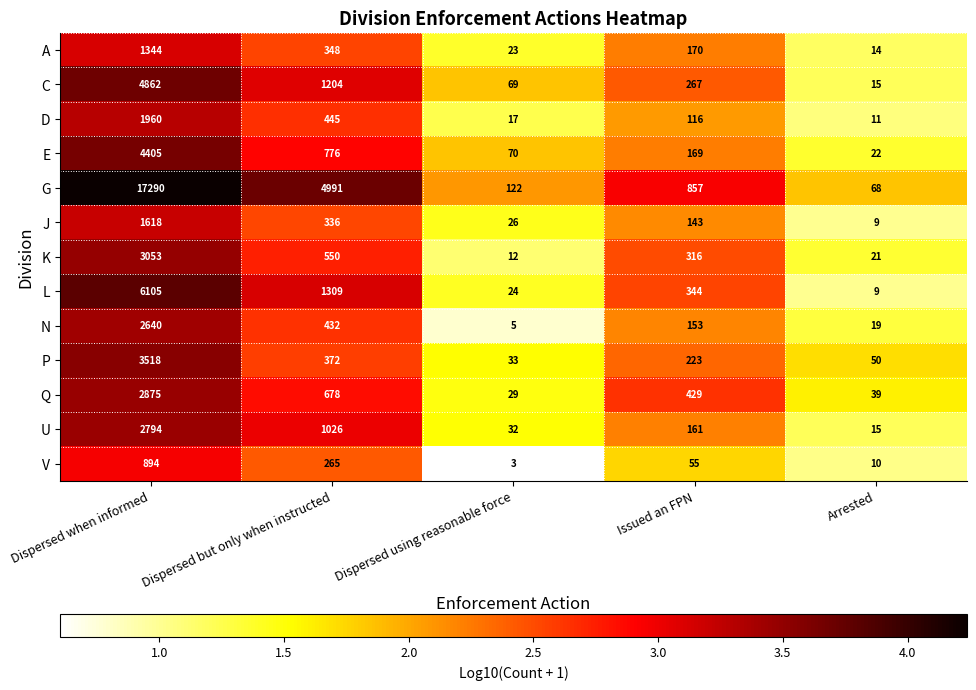

Between Dispersed but only when instructed and Dispersed using reasonable force, which series saw the biggest shift?

G